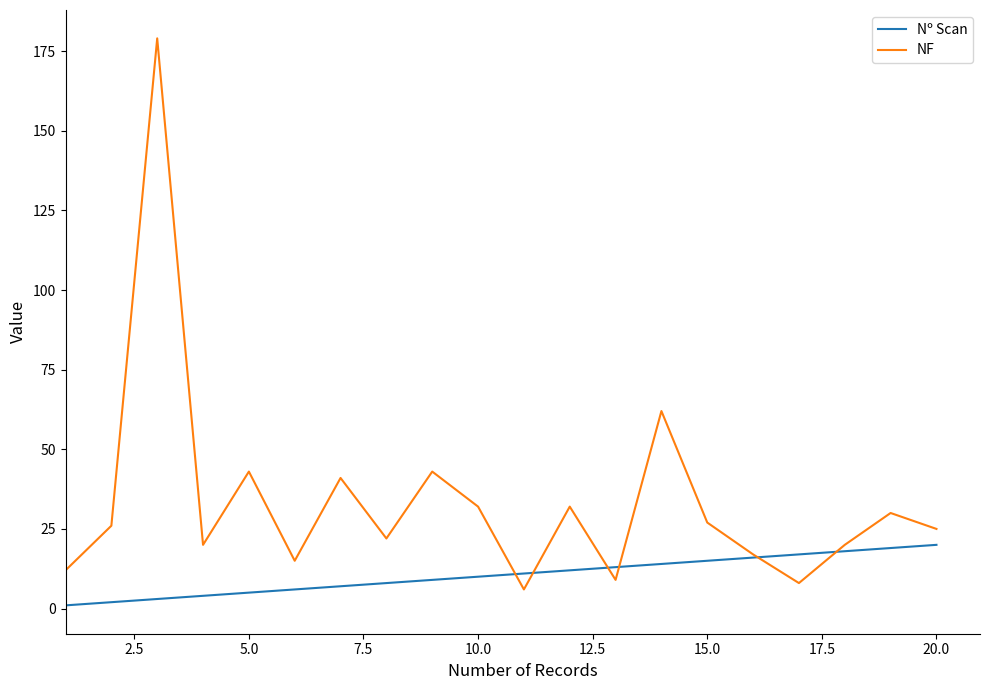

Which series has the largest total across all categories?

NF